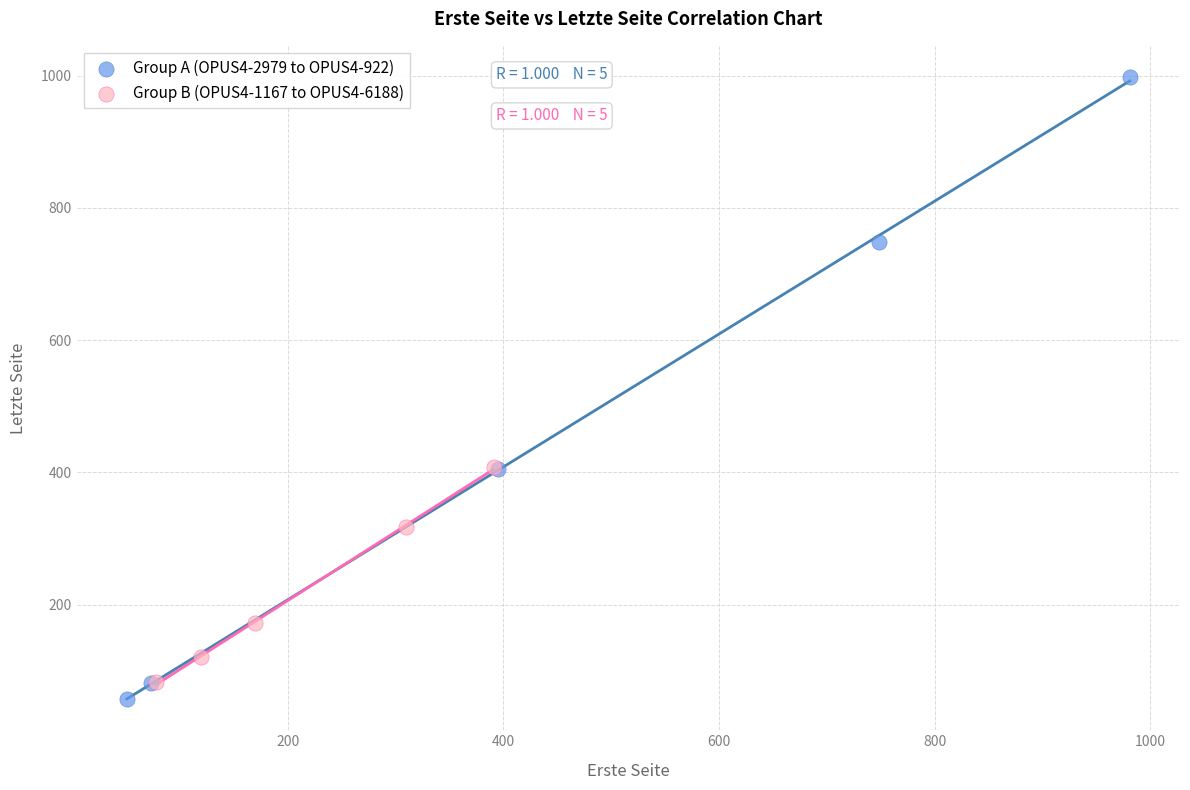

Which series has the largest Y range (max minus min)?

Group A (OPUS4-2979 to OPUS4-922)